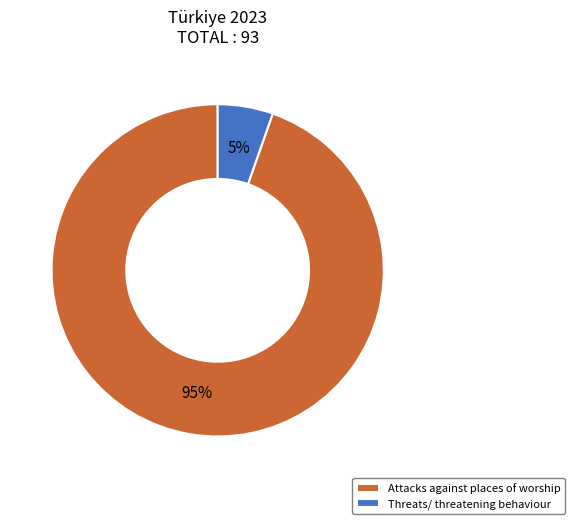

Which has a higher value, Threats/ threatening behaviour or Attacks against places of worship?

Attacks against places of worship